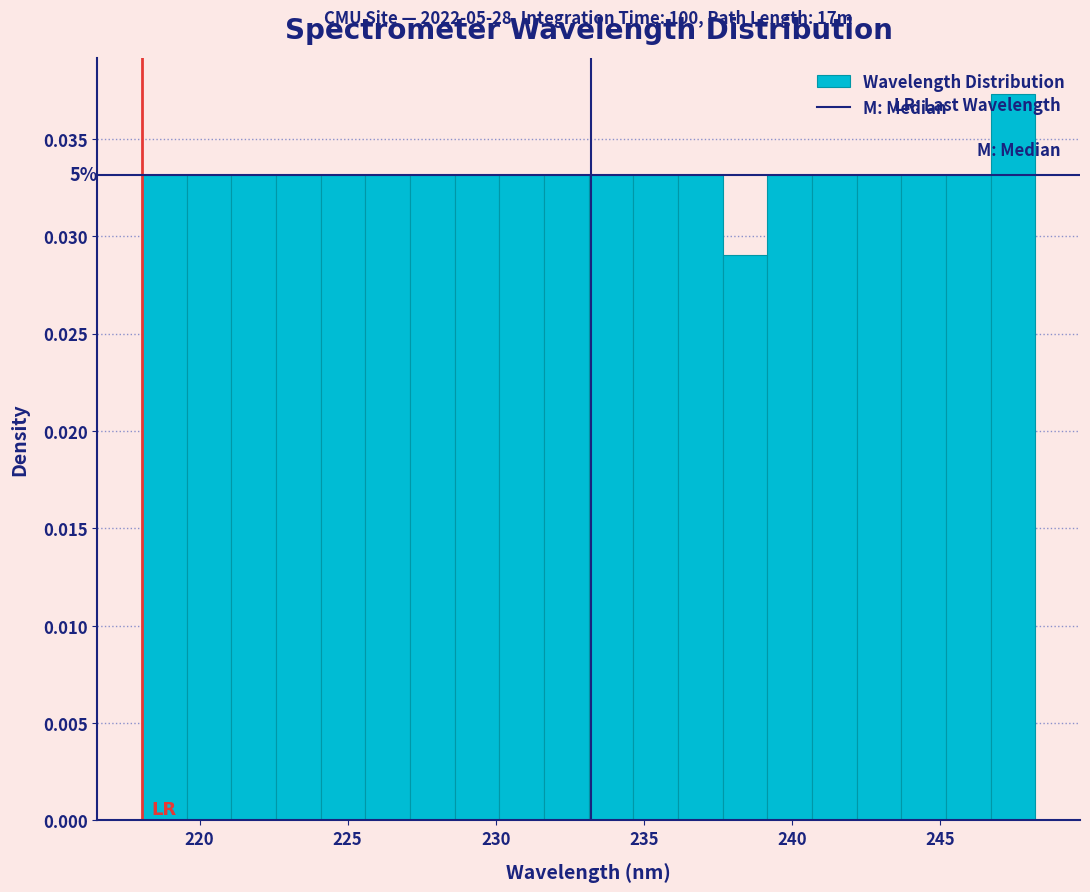

Around what value on the x-axis is the tallest bar? Give the approximate position of its centre, as read against the axis.

247.5